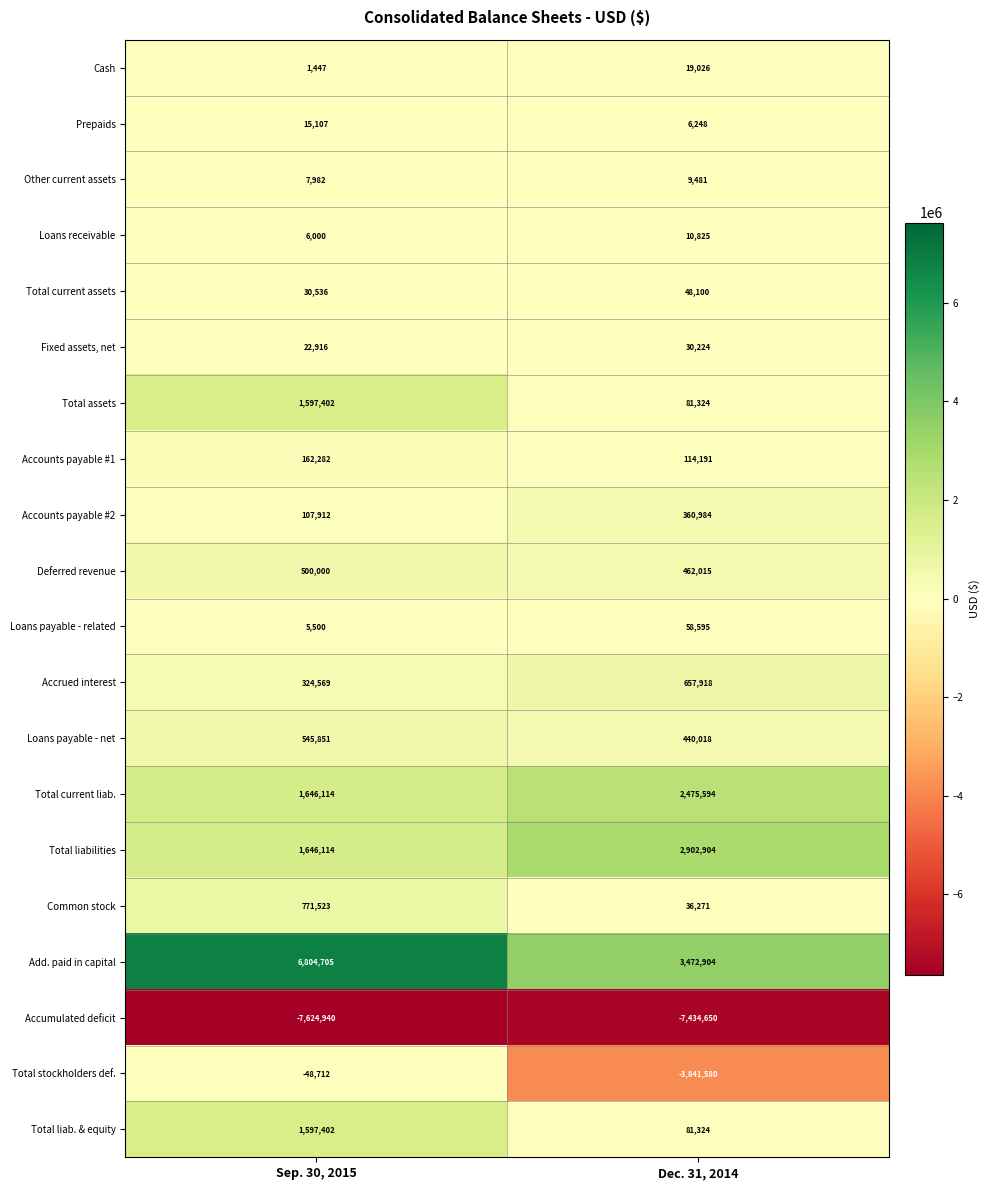

Which series has the largest total across all categories?

Add. paid in capital